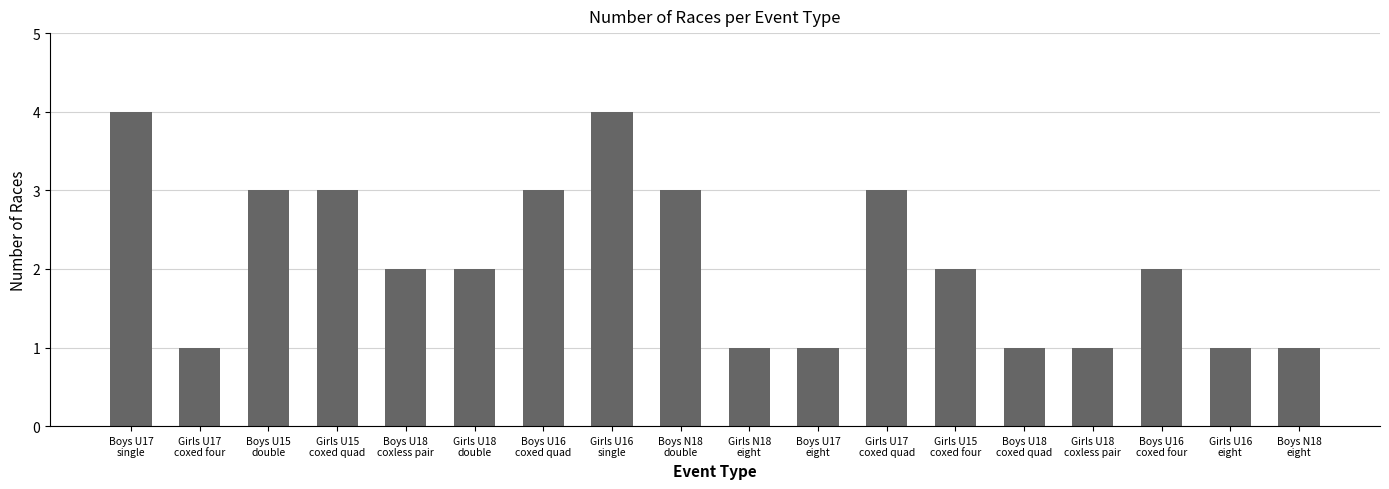

The value at Boys N18
double is 3. True or false?

True